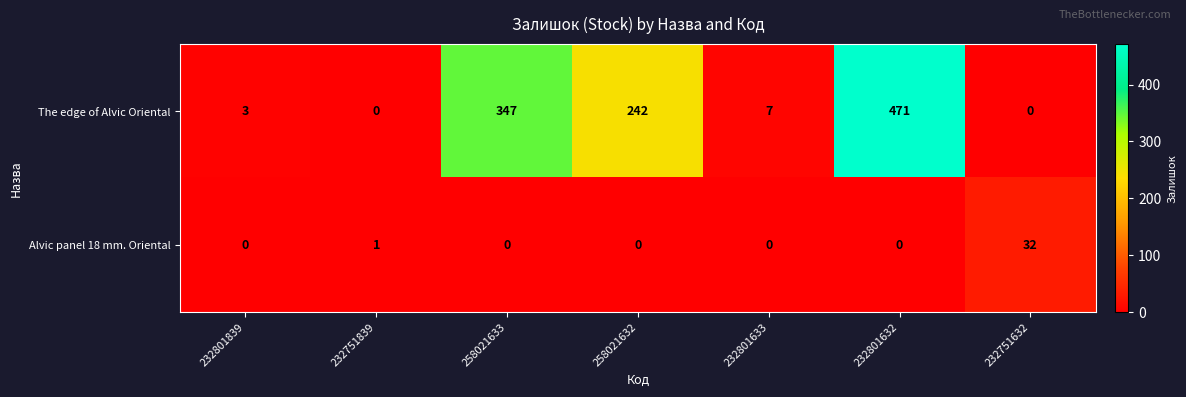

At which category is the sum across all series the highest?

232801632